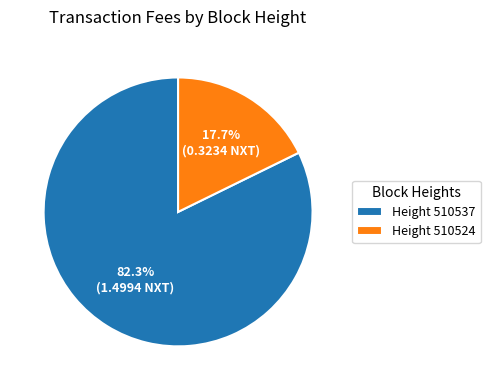

Rank the categories by value from lowest to highest.

Height 510524, Height 510537